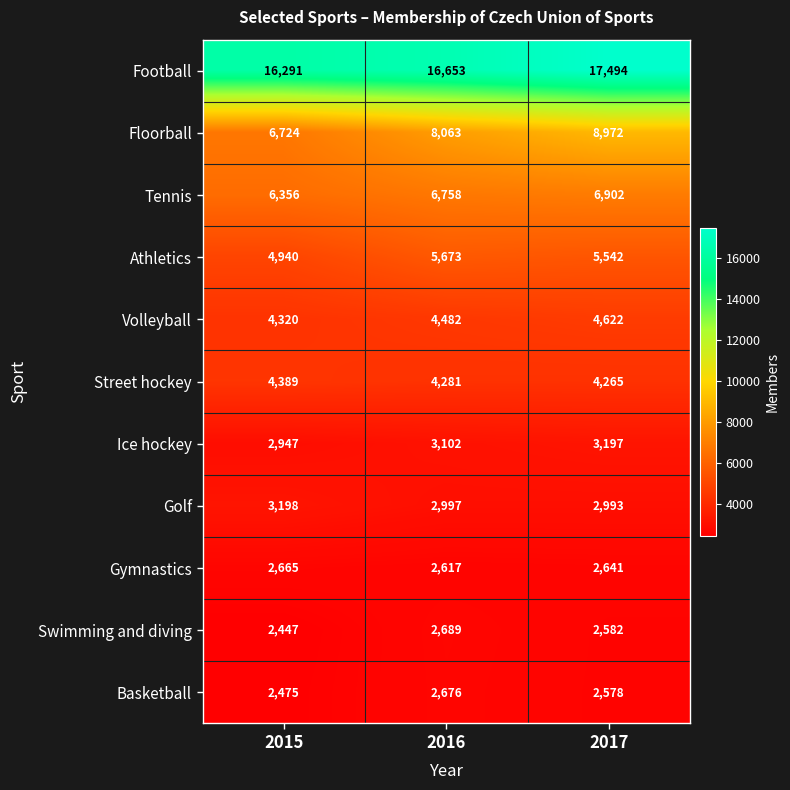

Where does the Gymnastics series first go above 2641?

2015